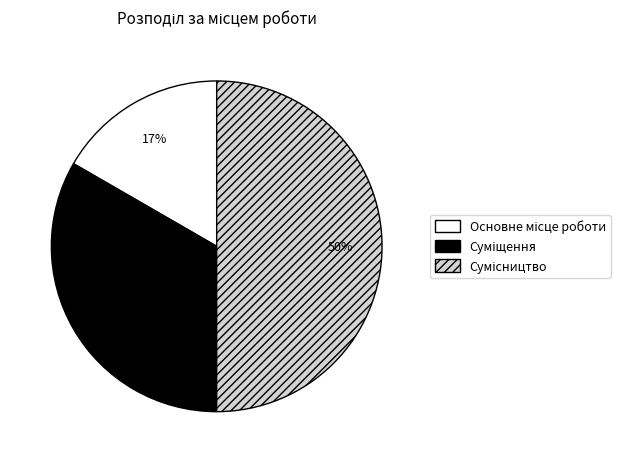

To the nearest percent, what is the average slice percentage?

33%